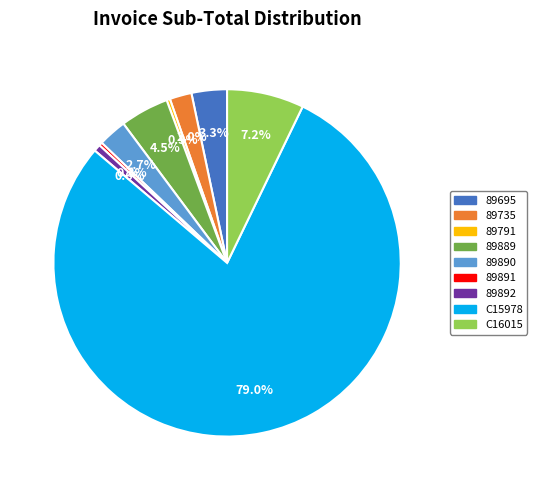

What is the largest slice in the pie chart?

C15978